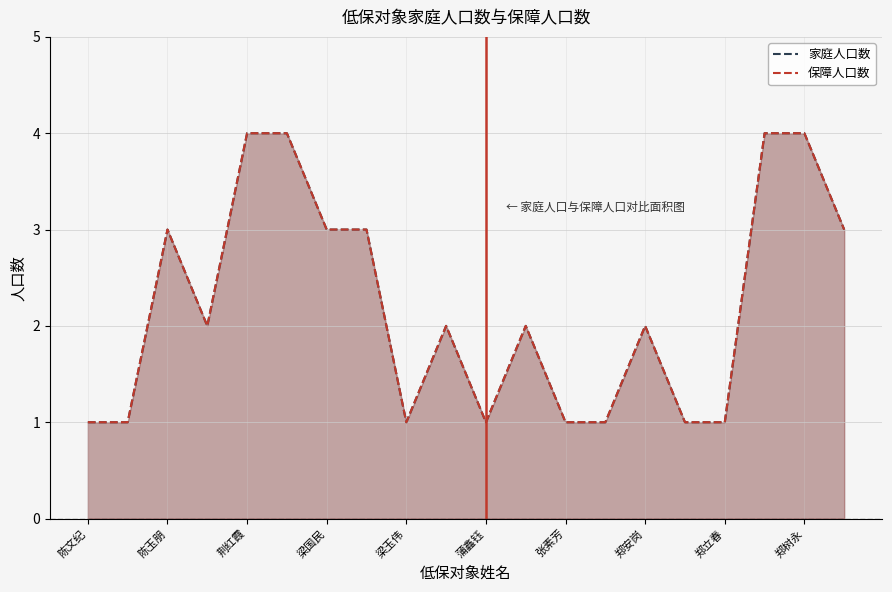

True or false: 家庭人口数 and 保障人口数 intersect in this chart.

False